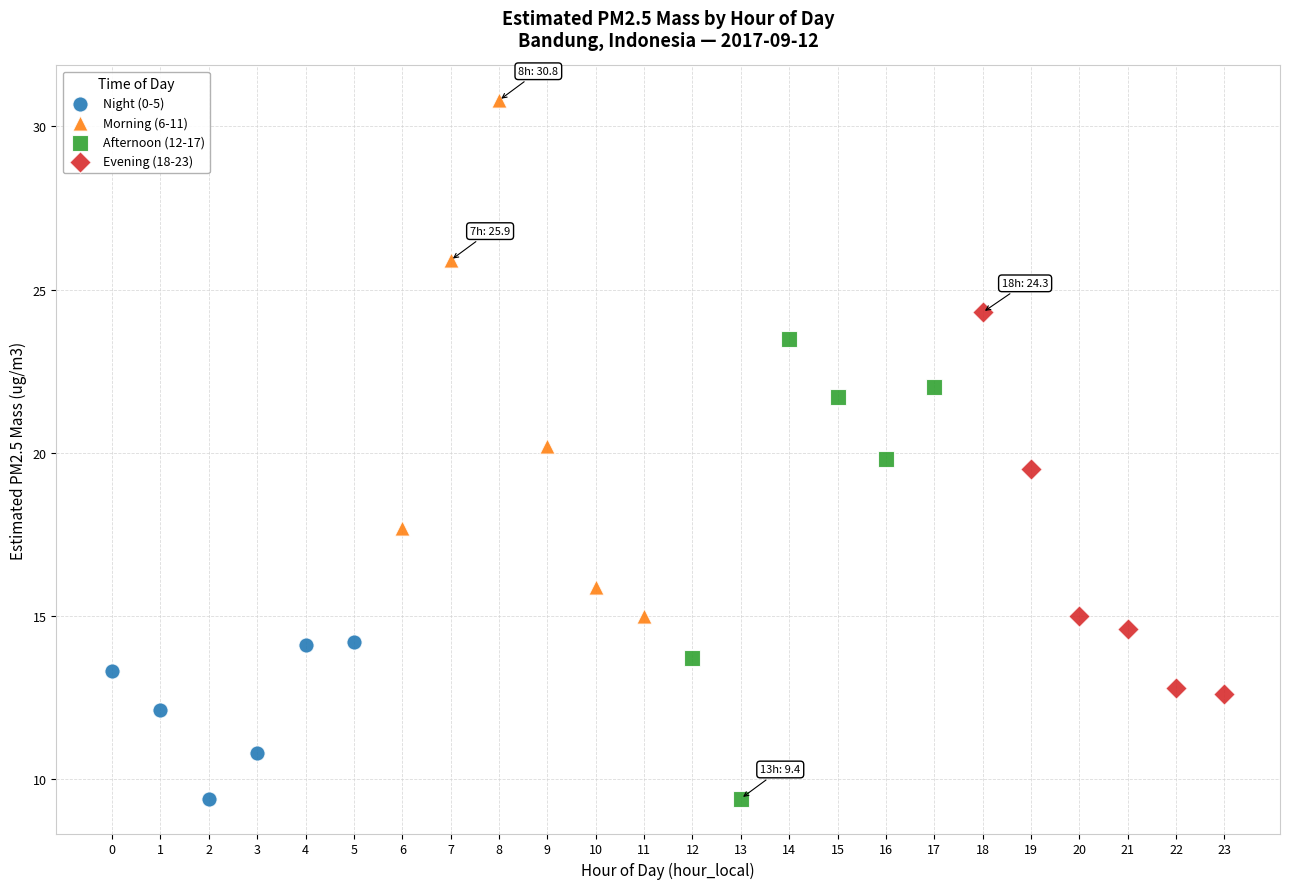

Which series contains the highest Y value?

Morning (6-11)